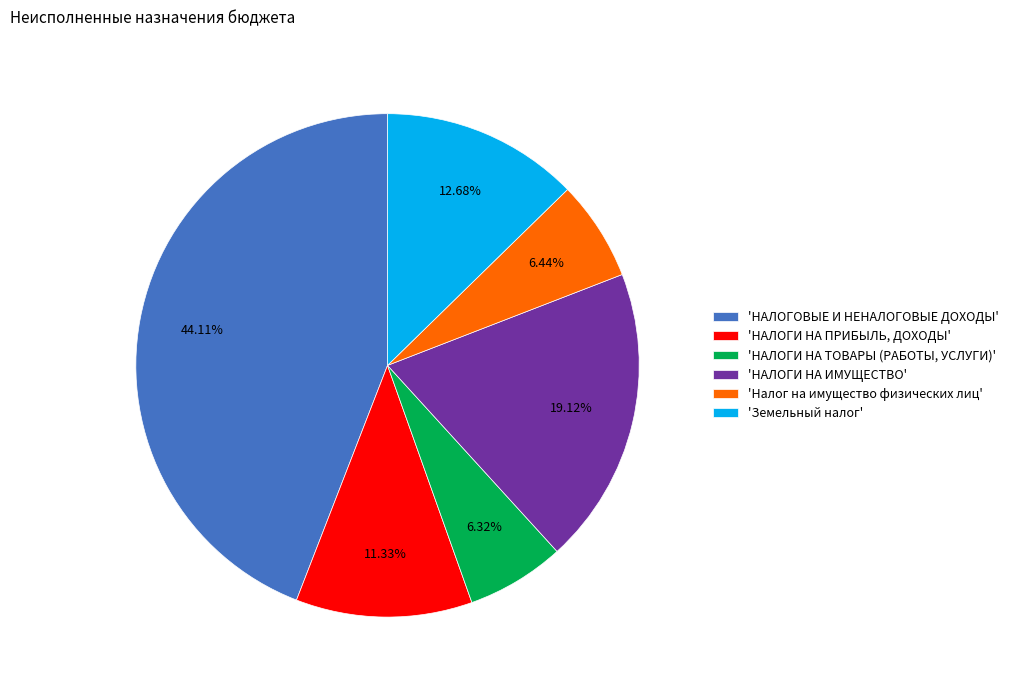

Do 'Налог на имущество физических лиц' and 'НАЛОГИ НА ТОВАРЫ (РАБОТЫ, УСЛУГИ)' together represent more than half of the pie?

No